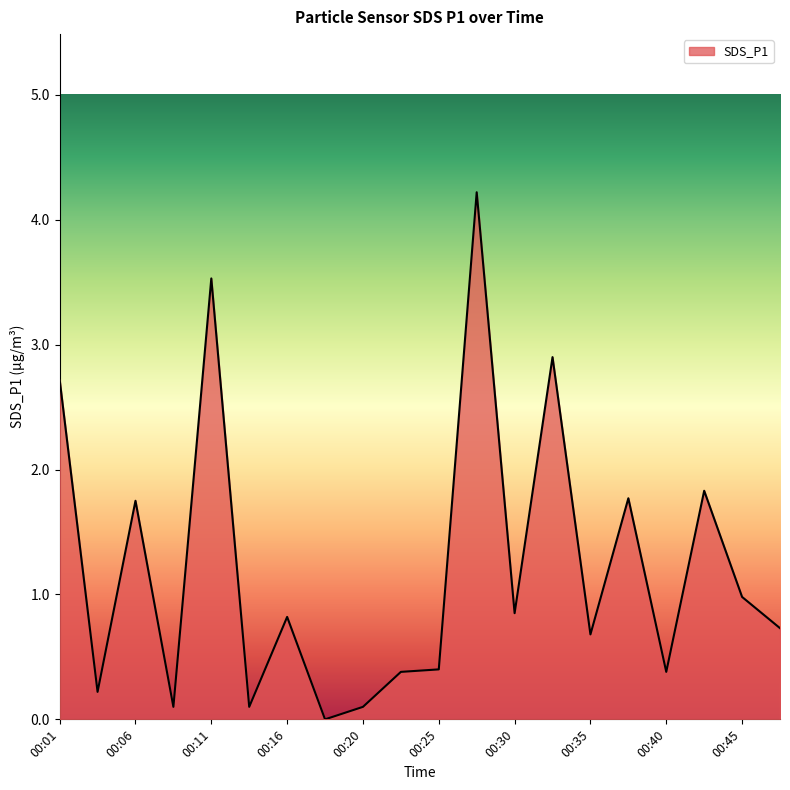

What is the average value?

1.2